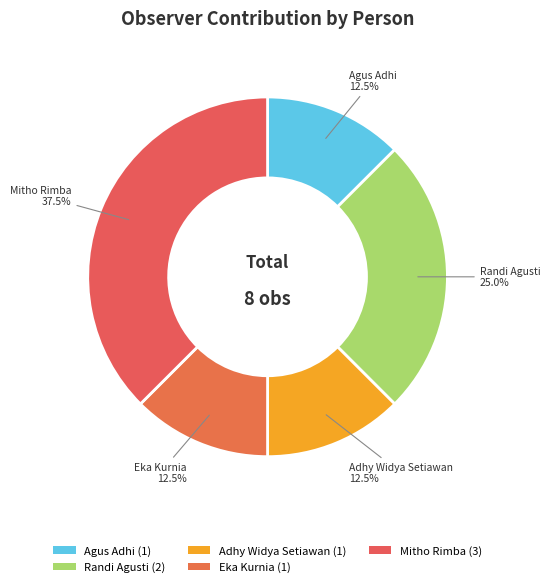

How many slices are in this pie chart?

5